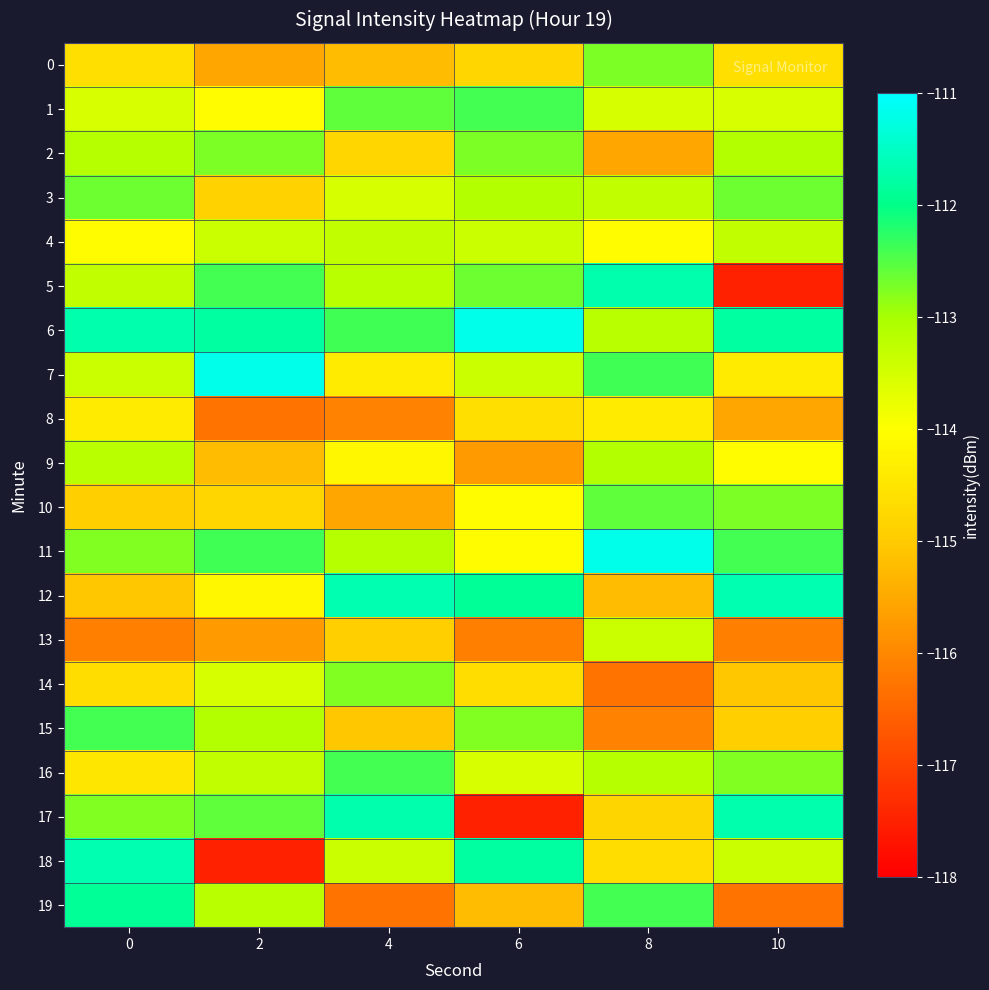

Reading left to right, list all the values displayed in this chart.

0: 0=-114.6	2=-115.5	4=-115.2	6=-114.8	8=-112.7	10=-114.6
1: 0=-113.6	2=-114.0	4=-112.6	6=-112.4	8=-113.5	10=-113.6
2: 0=-113.1	2=-112.7	4=-114.8	6=-112.7	8=-115.5	10=-113.1
3: 0=-112.7	2=-114.9	4=-113.5	6=-113.1	8=-113.3	10=-112.7
4: 0=-114.0	2=-113.4	4=-113.3	6=-113.4	8=-114.0	10=-113.3
5: 0=-113.3	2=-112.4	4=-113.2	6=-112.7	8=-111.7	10=-117.5
6: 0=-111.7	2=-111.8	4=-112.4	6=-111.2	8=-113.2	10=-111.8
7: 0=-113.4	2=-111.2	4=-114.4	6=-113.4	8=-112.4	10=-114.4
8: 0=-114.4	2=-116.3	4=-116.1	6=-114.6	8=-114.4	10=-115.5
9: 0=-113.2	2=-115.2	4=-114.2	6=-115.7	8=-113.1	10=-114.0
10: 0=-114.9	2=-114.8	4=-115.5	6=-114.0	8=-112.6	10=-112.7
11: 0=-112.8	2=-112.4	4=-113.1	6=-114.0	8=-111.2	10=-112.4
12: 0=-115.1	2=-114.2	4=-111.7	6=-111.9	8=-115.2	10=-111.7
13: 0=-116.1	2=-115.7	4=-114.9	6=-116.1	8=-113.4	10=-116.1
14: 0=-114.7	2=-113.5	4=-112.8	6=-114.7	8=-116.3	10=-115.1
15: 0=-112.4	2=-113.1	4=-115.1	6=-112.8	8=-116.1	10=-114.9
16: 0=-114.5	2=-113.3	4=-112.4	6=-113.6	8=-113.1	10=-112.8
17: 0=-112.8	2=-112.6	4=-111.7	6=-117.5	8=-114.8	10=-111.7
18: 0=-111.7	2=-117.5	4=-113.4	6=-111.8	8=-114.7	10=-113.4
19: 0=-111.9	2=-113.2	4=-116.3	6=-115.2	8=-112.4	10=-116.3